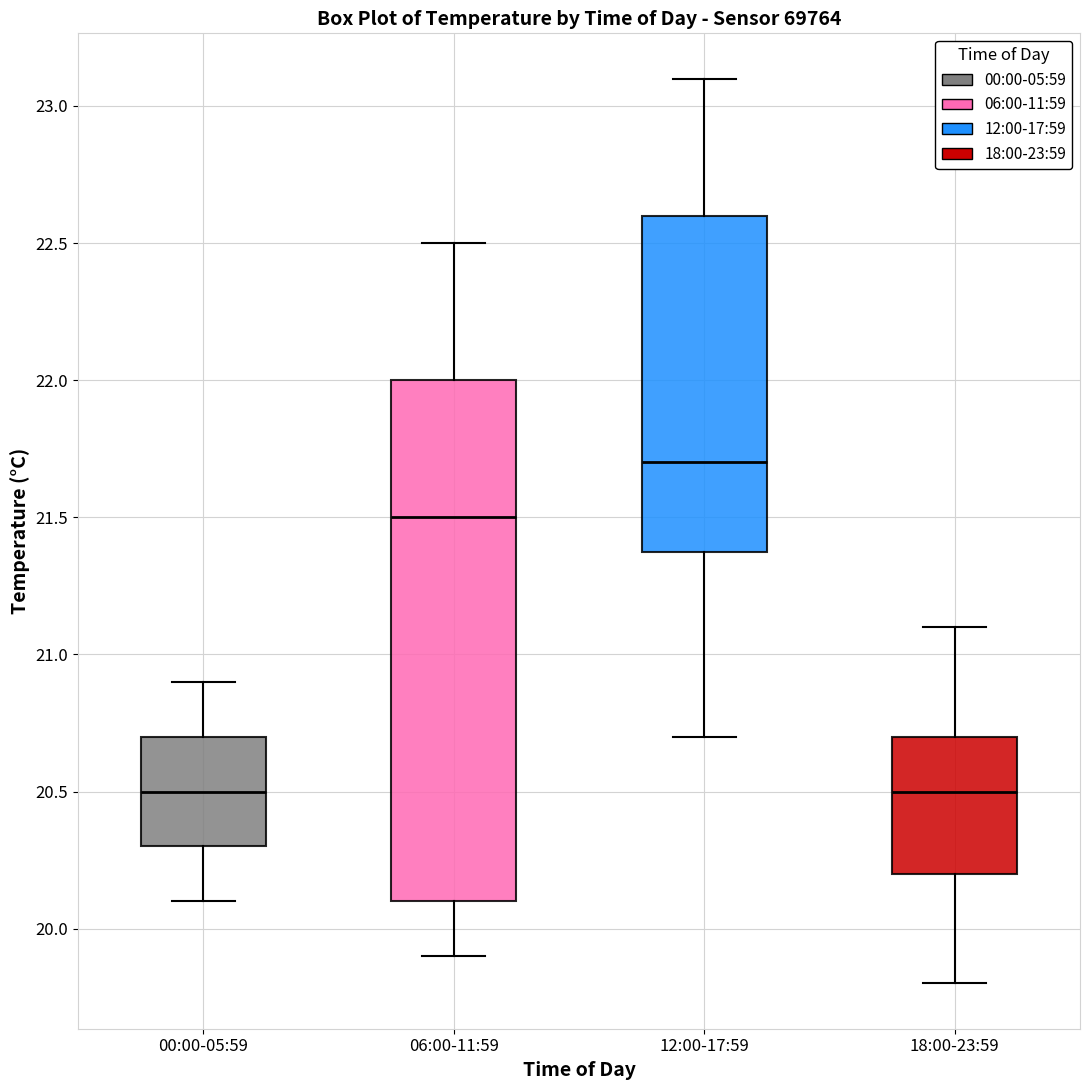

Which box has the highest median line?

12:00-17:59